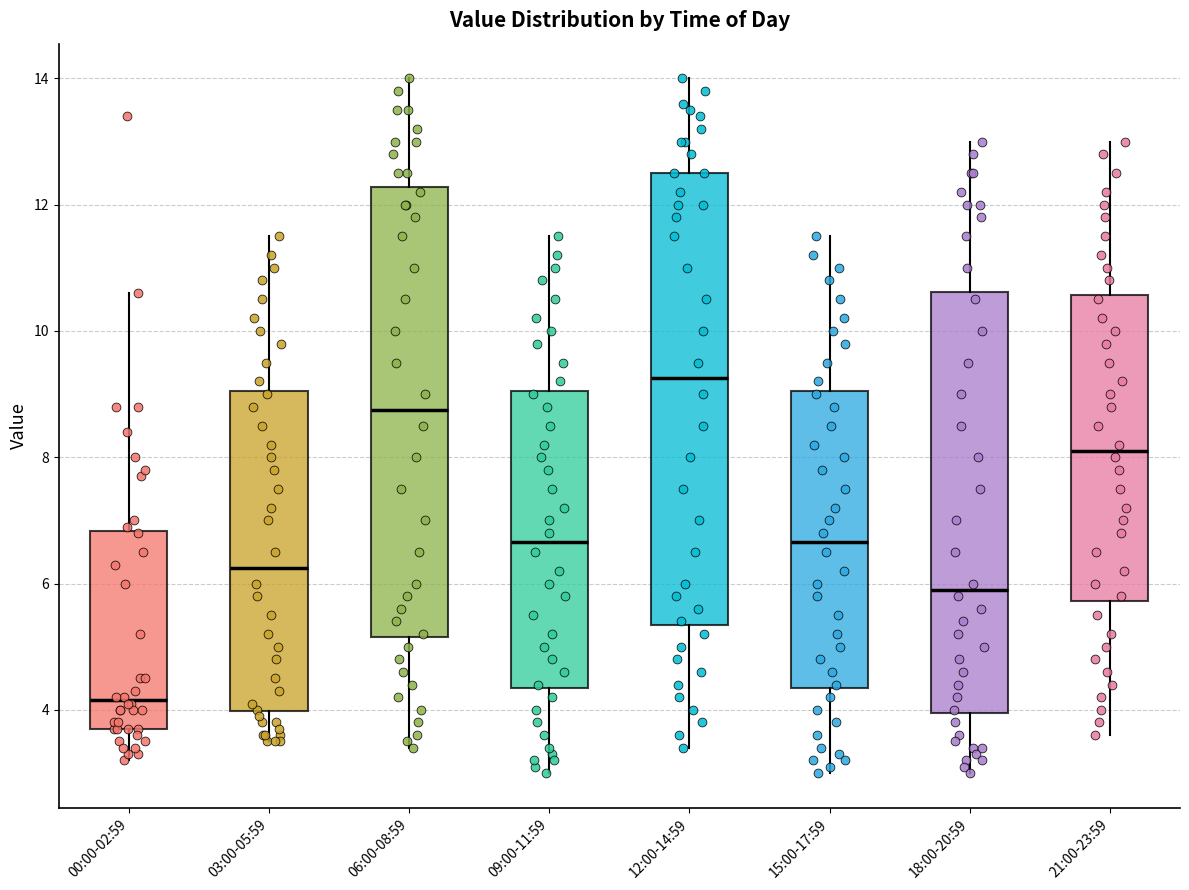

Which box has the highest median line?

12:00-14:59